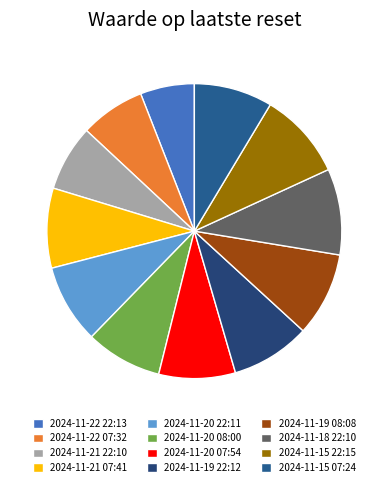

Does 2024-11-22 22:13 represent more than half of the total?

No